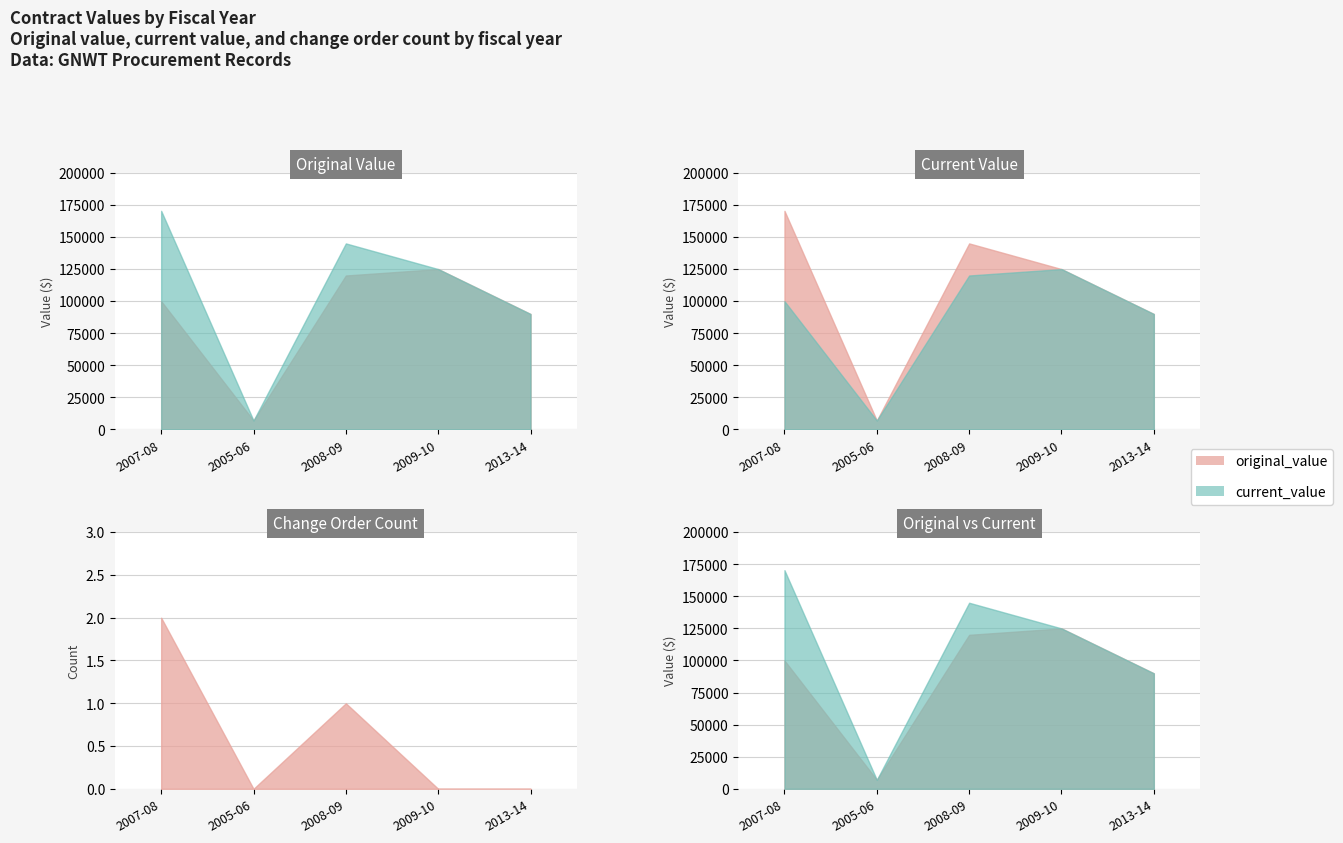

What is the difference between the second highest and second lowest values in the original_value series?

30000